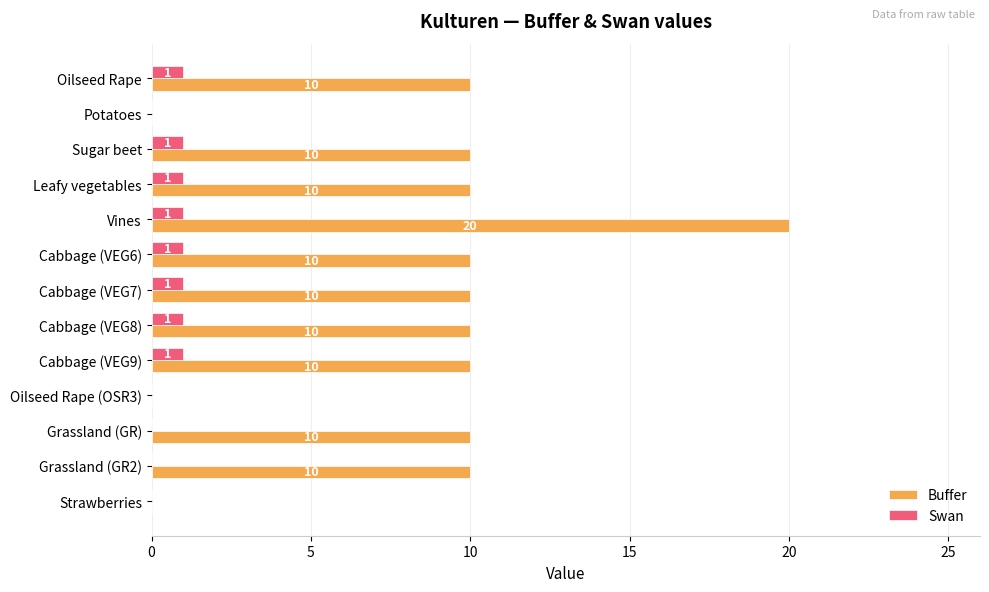

Read the Buffer value at Vines, to the nearest 10.

20